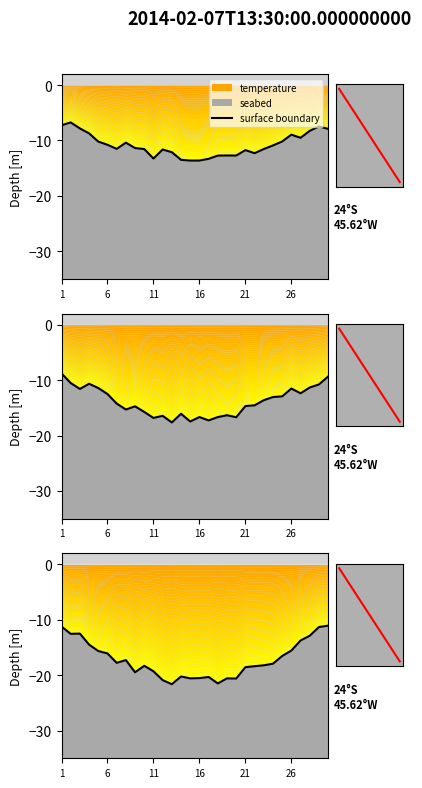

How many interior local valleys (lower than both neighbors) does the data have?

6